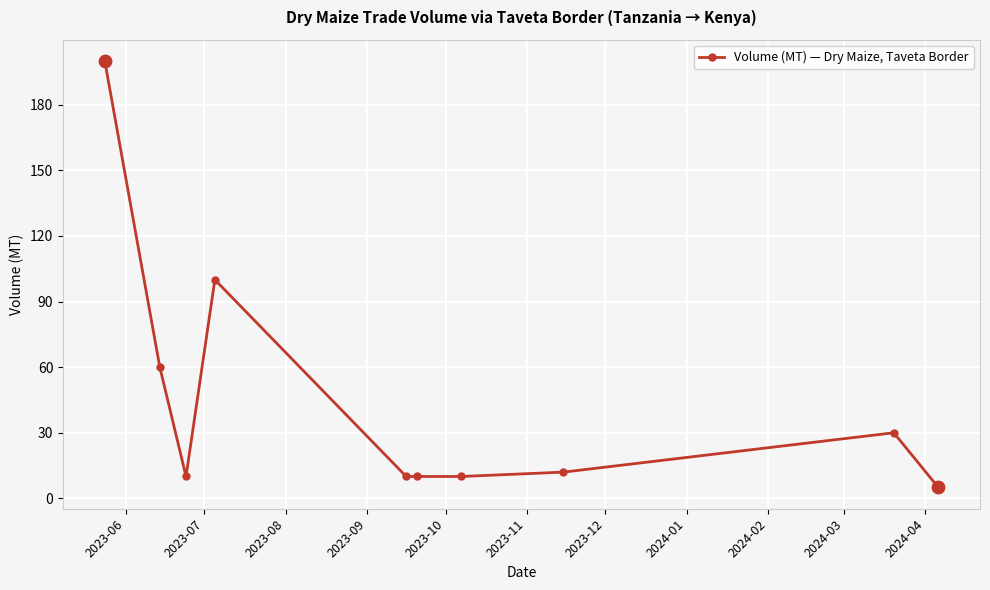

What is the greatest value displayed?

200